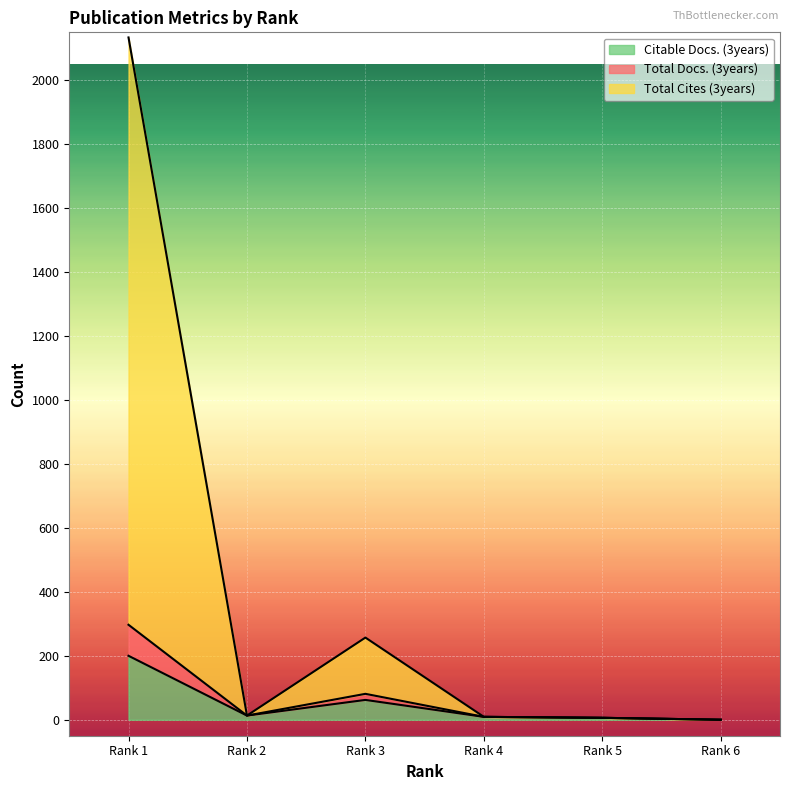

At which label does Total Docs. (3years) reach its minimum?

Rank 6